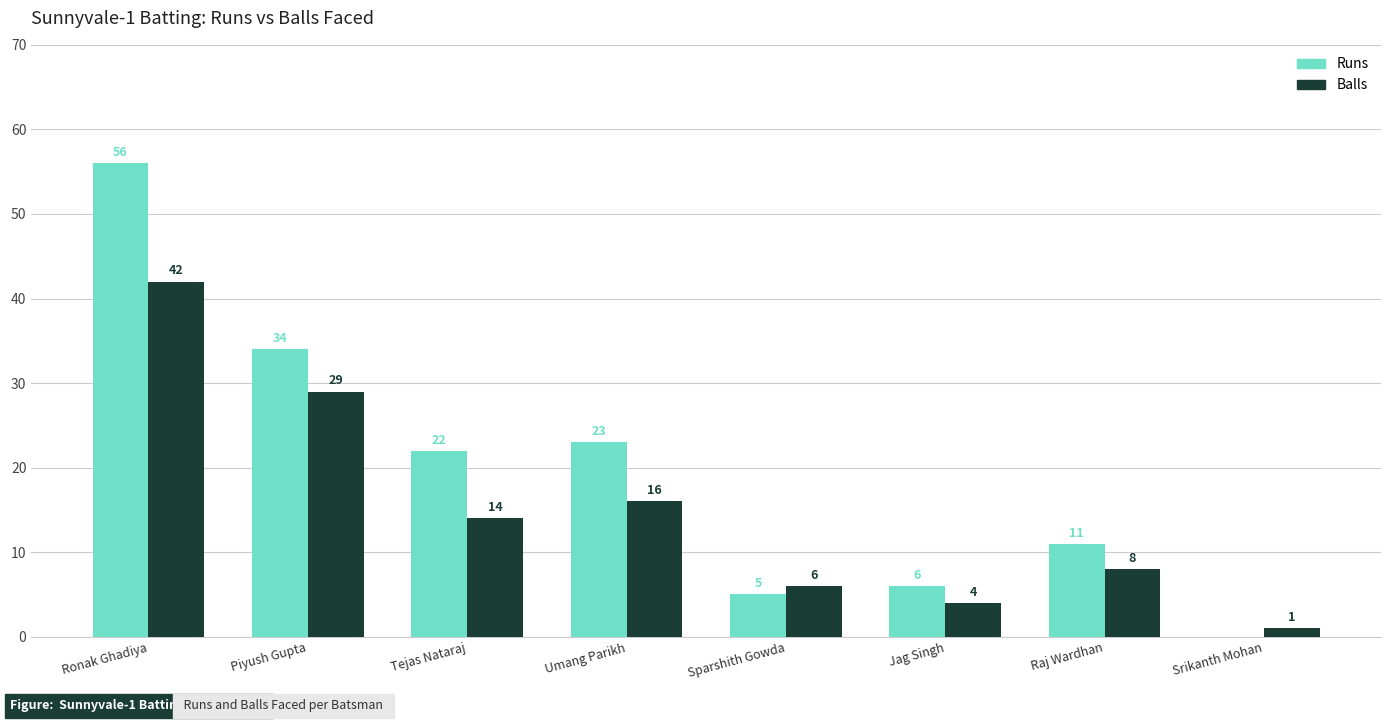

Between Tejas Nataraj and Umang Parikh, which series saw the biggest shift?

Balls